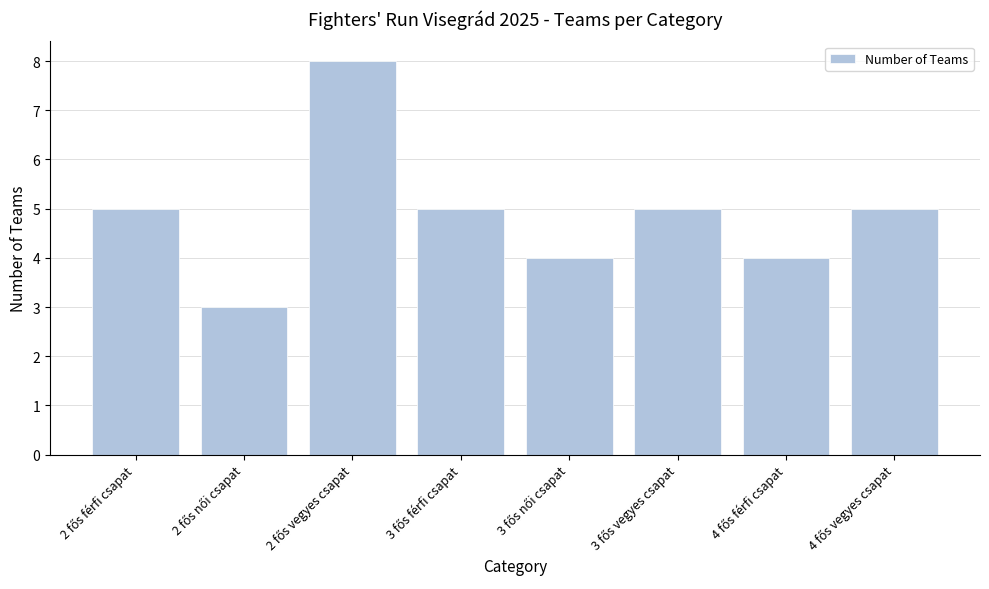

What is the difference between the maximum and minimum values?

5